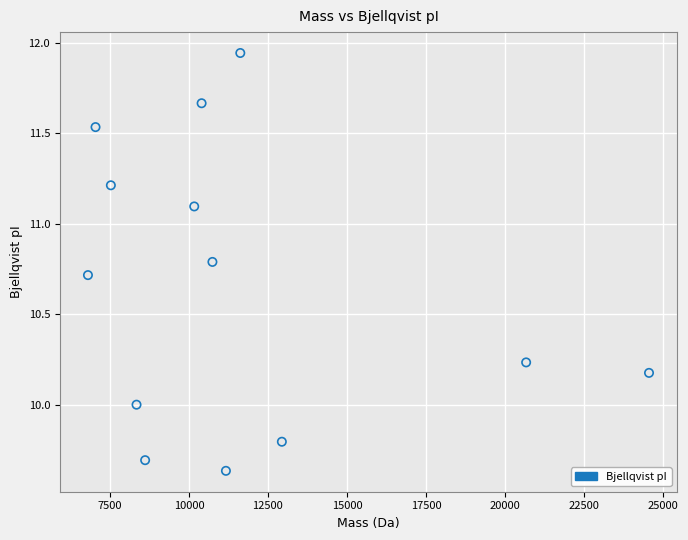

What is the range of X values (max minus min)?

17754.5